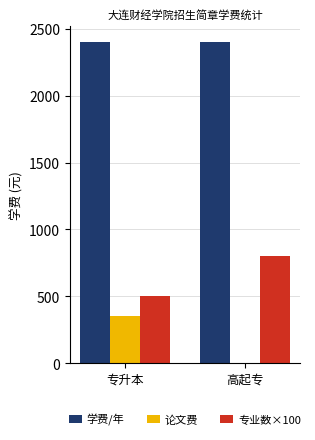

Between 专升本 and 高起专, which series saw the biggest shift?

论文费